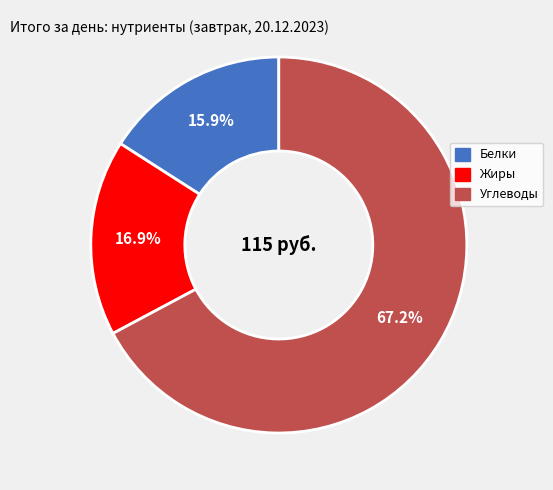

What is the majority slice?

Углеводы